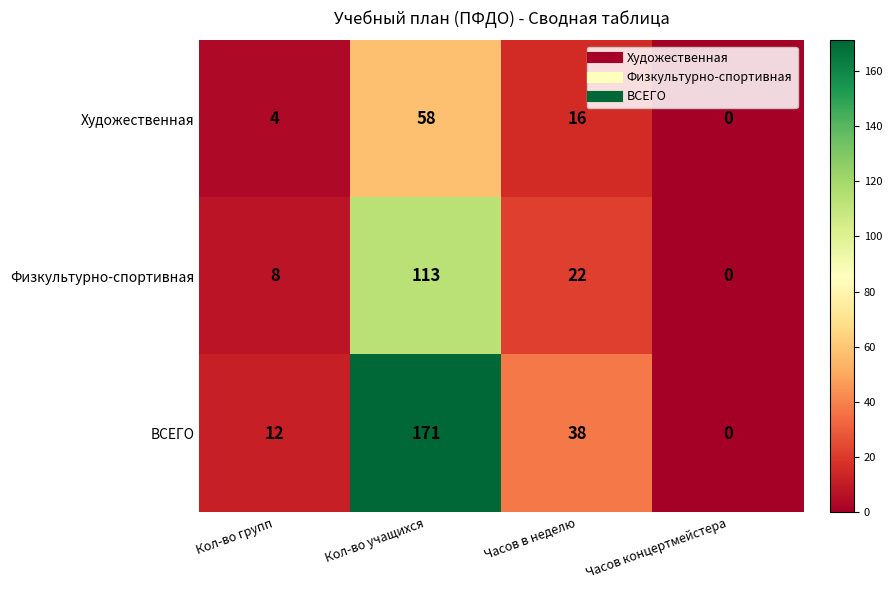

Between Кол-во учащихся and Часов в неделю, which series saw the biggest shift?

ВСЕГО